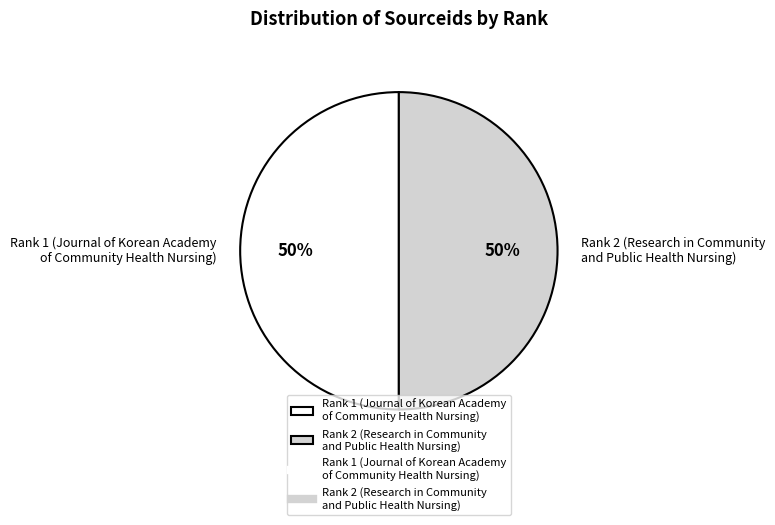

Is it true that Rank 1 (Journal of Korean Academy of Community Health Nursing) is 50% of the pie?

True